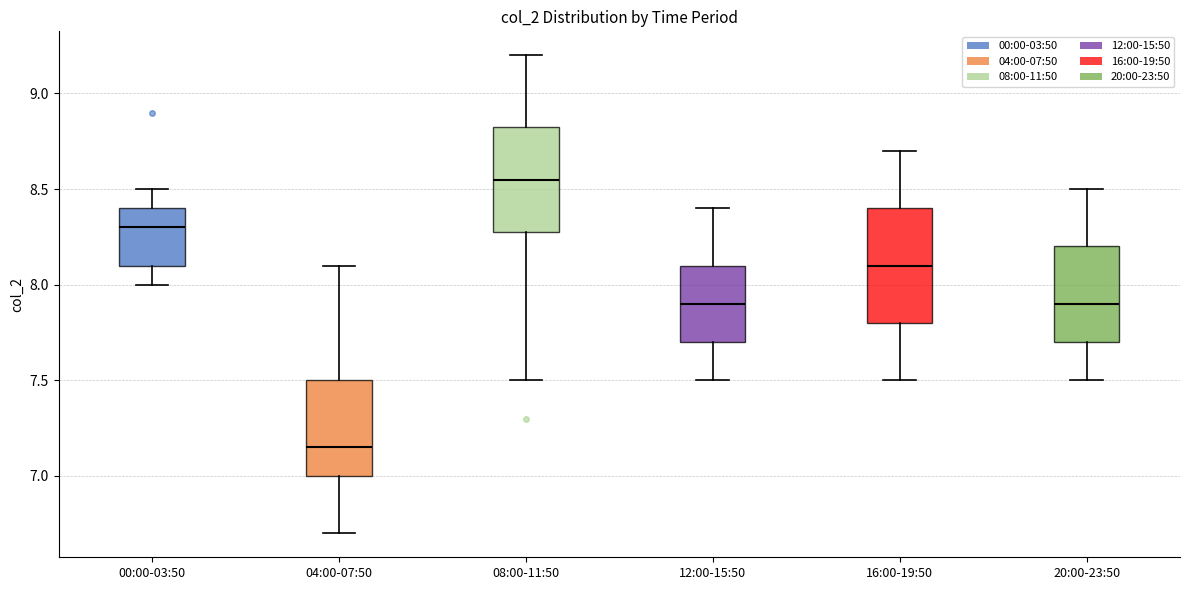

Which box's median line is the highest?

08:00-11:50